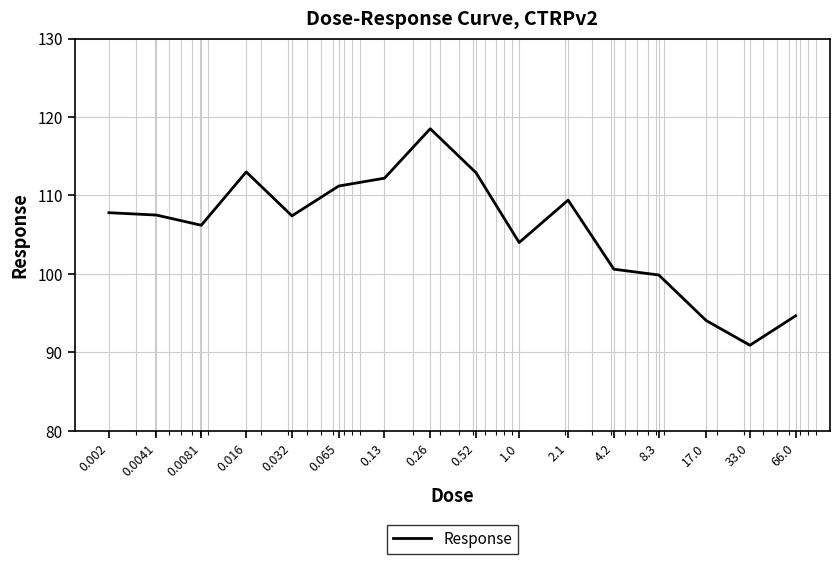

What is the difference between the maximum and minimum values?

27.6